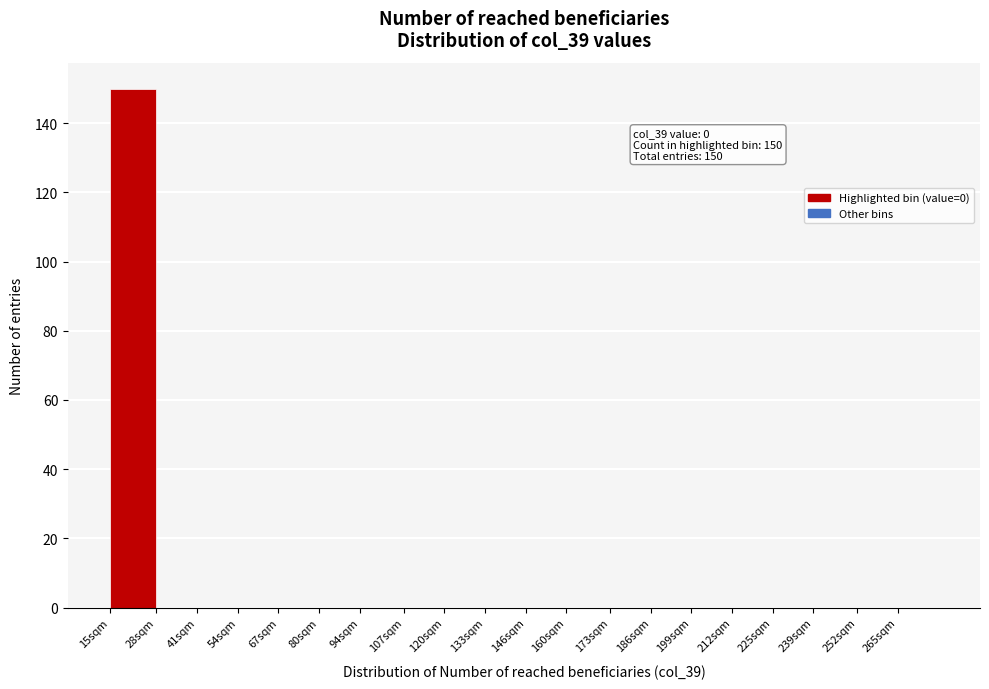

Reading left to right, list all the values displayed in this chart.

15sqm=150	28sqm=0	41sqm=0	54sqm=0	67sqm=0	80sqm=0	94sqm=0	107sqm=0	120sqm=0	133sqm=0	146sqm=0	160sqm=0	173sqm=0	186sqm=0	199sqm=0	212sqm=0	225sqm=0	239sqm=0	252sqm=0	265sqm=0